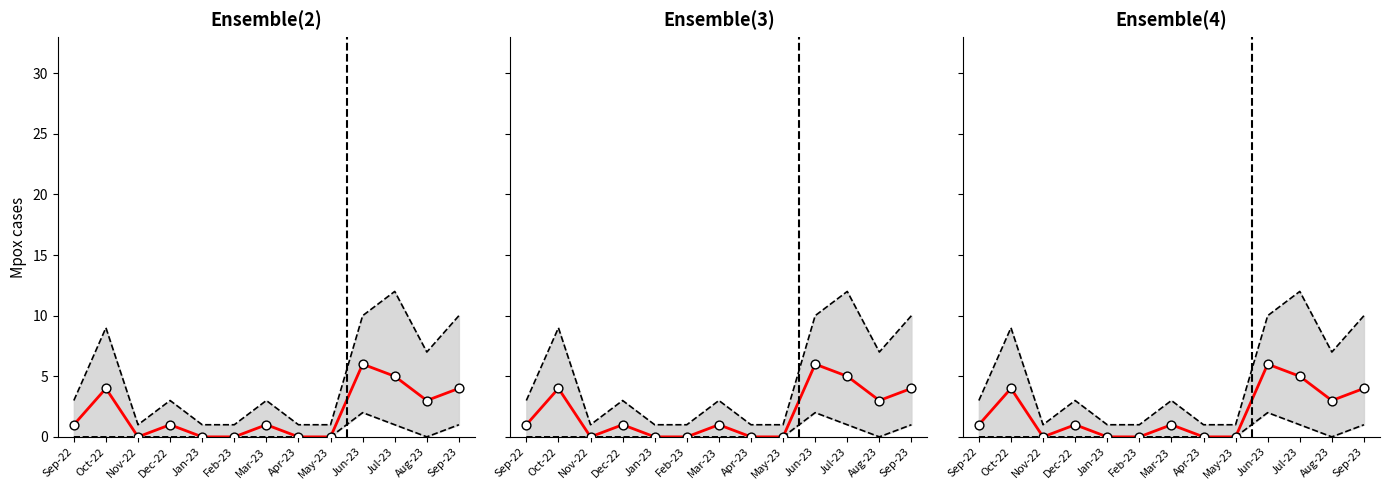

What is the total value across all series at Feb-23?

1